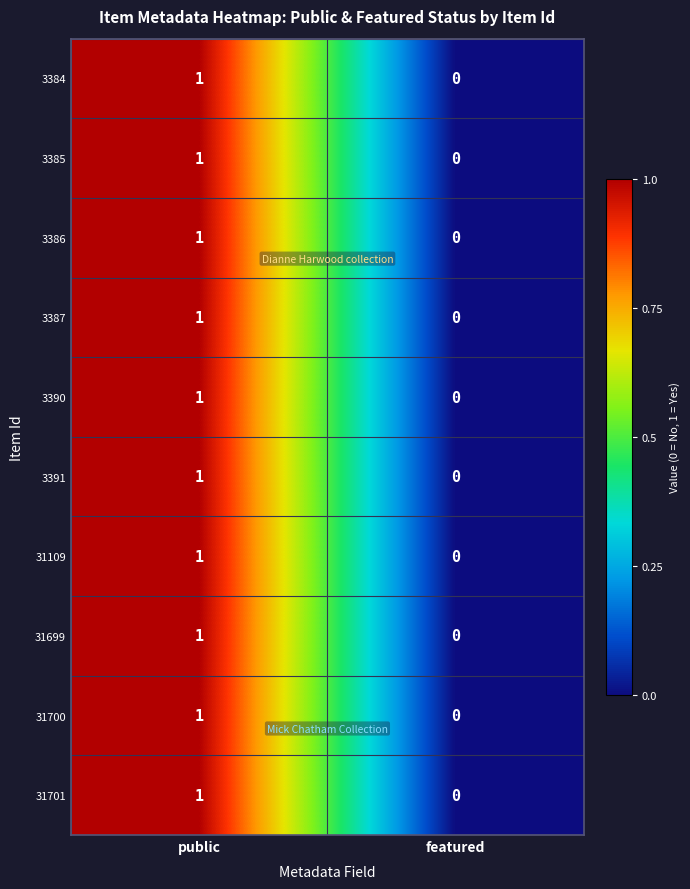

At which category is the sum across all series the highest?

public